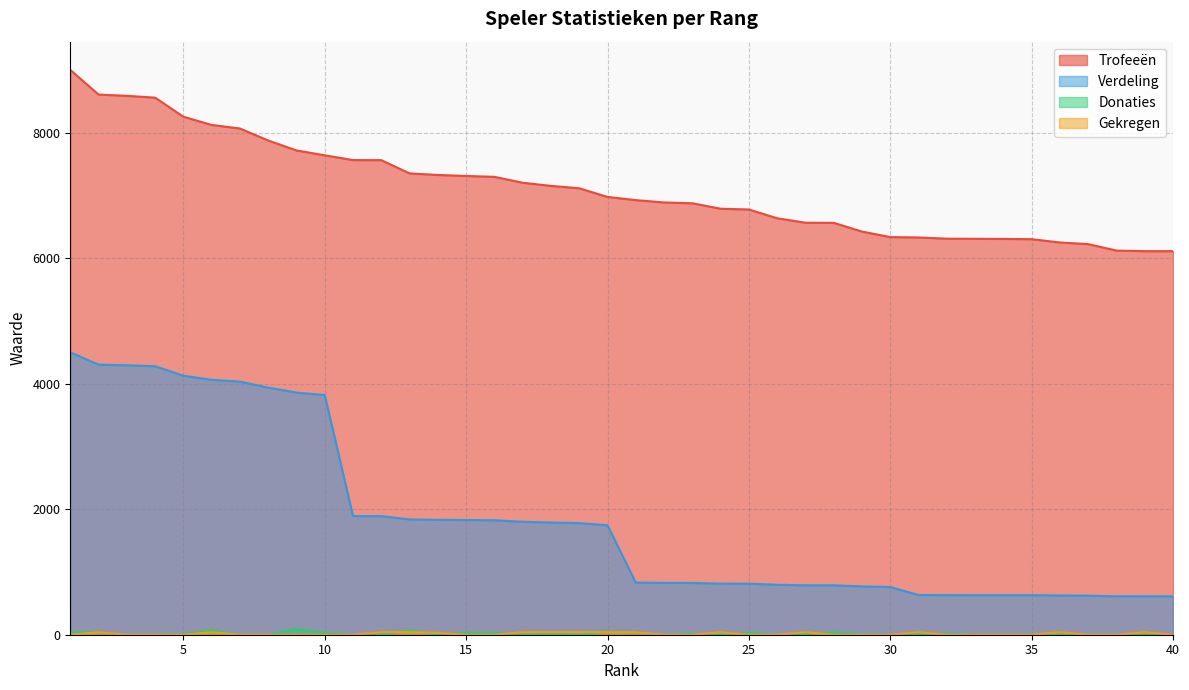

What is the sum of all Trofeeën values?

284433